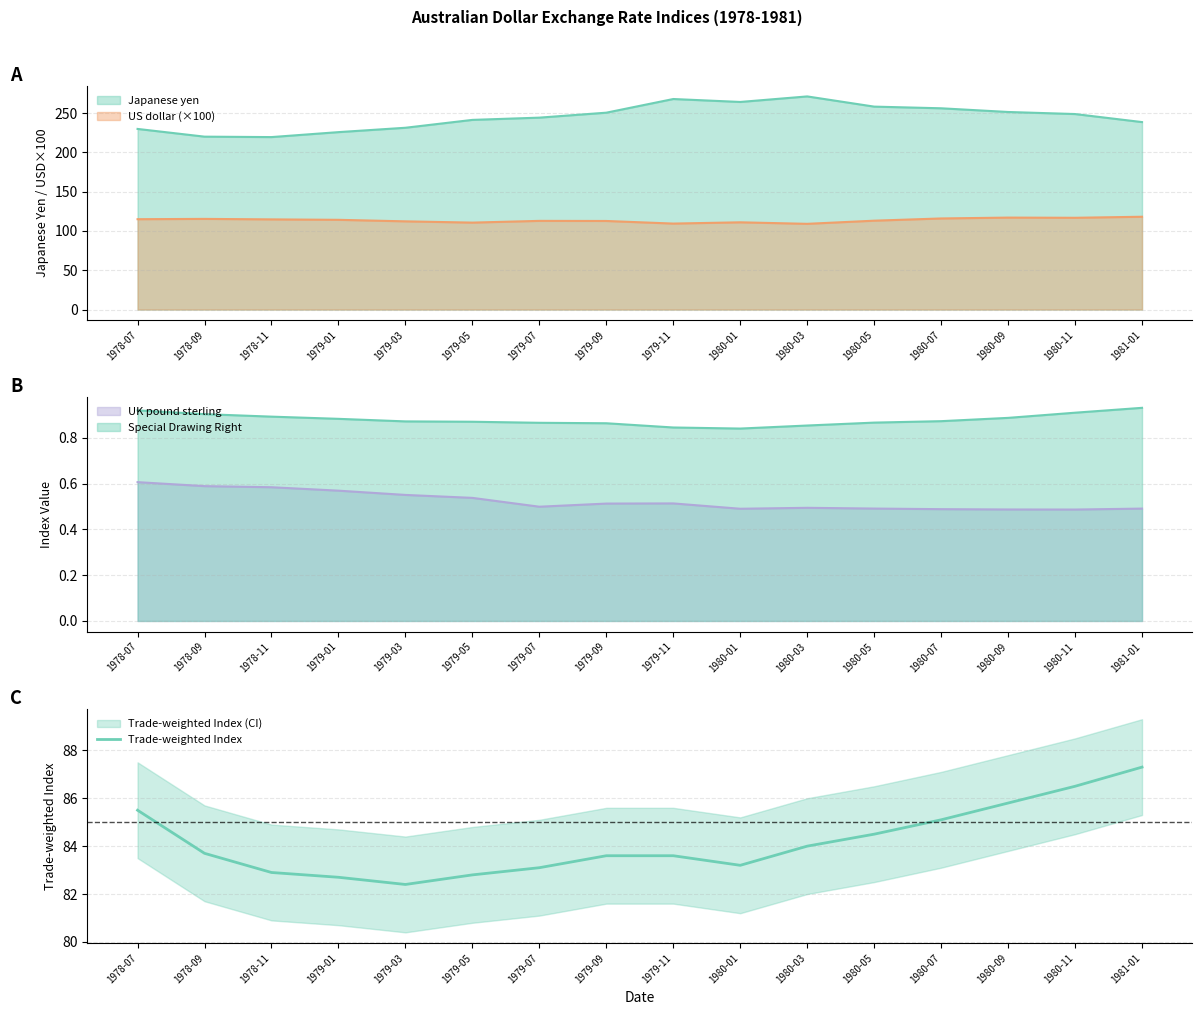

What is the ratio of the value at 1980-07 to the value at 1978-07?

1.0